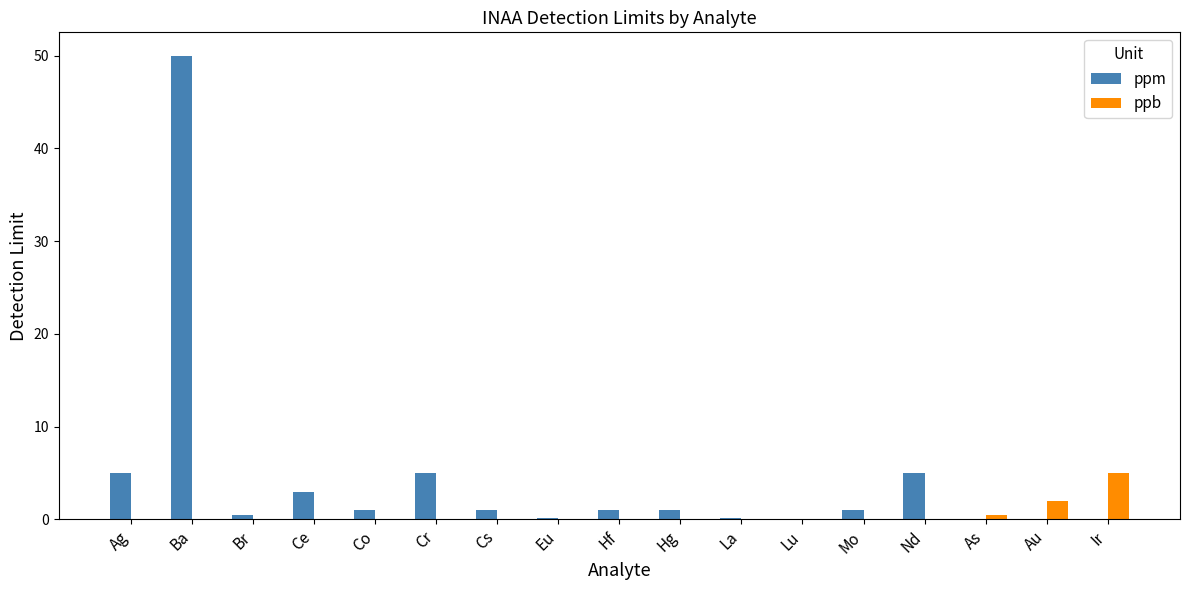

What is the spread (max minus min) of values at La?

0.1